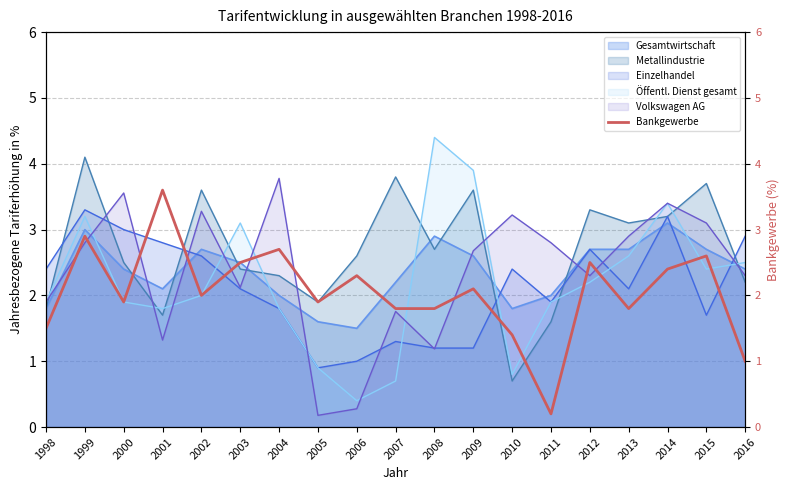

Is the value of Gesamtwirtschaft at 2016 greater than the value of Volkswagen AG at 2001?

Yes